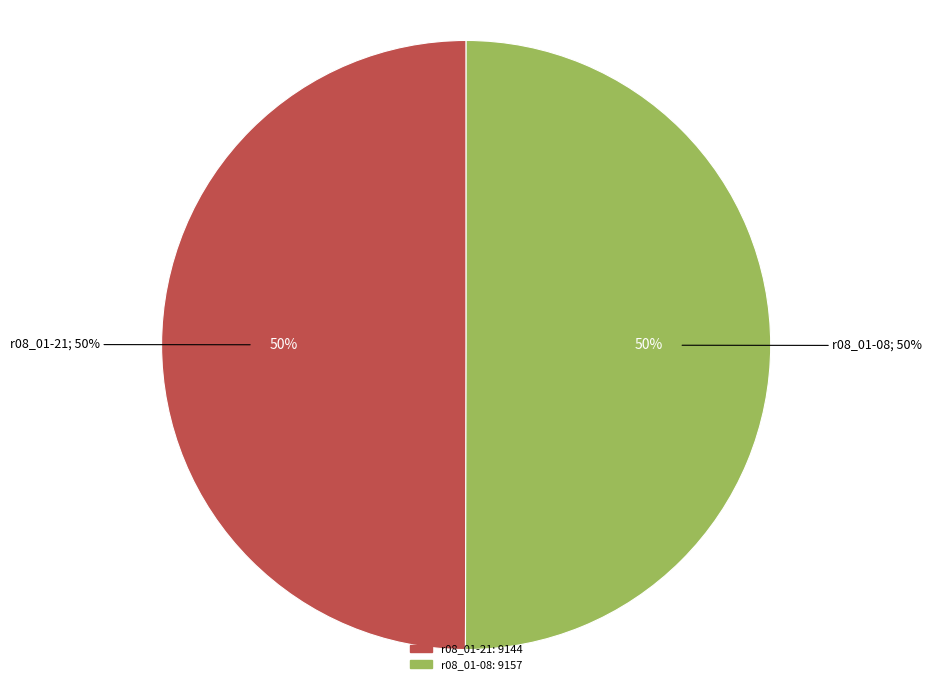

Count the number of slices in the pie.

2